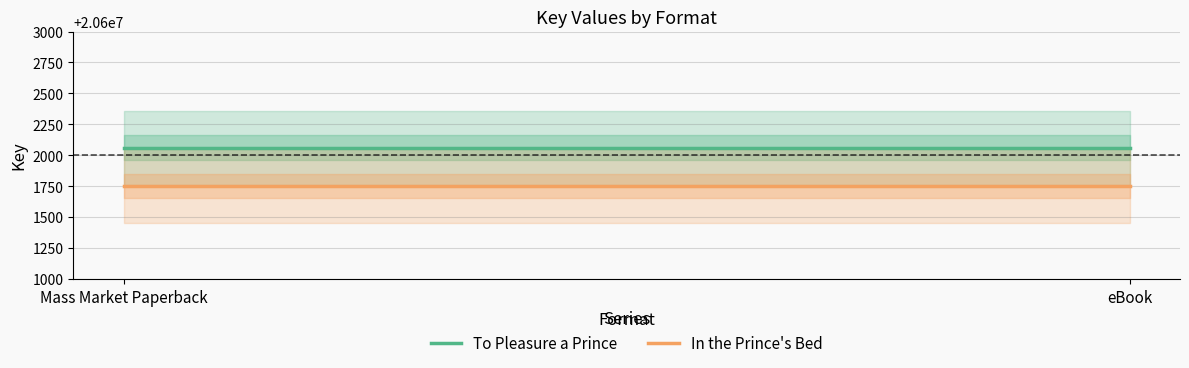

Reading left to right, what are all the values shown in this chart?

To Pleasure a Prince: Mass Market Paperback=20602061	eBook=20602061
In the Prince's Bed: Mass Market Paperback=20601751	eBook=20601751